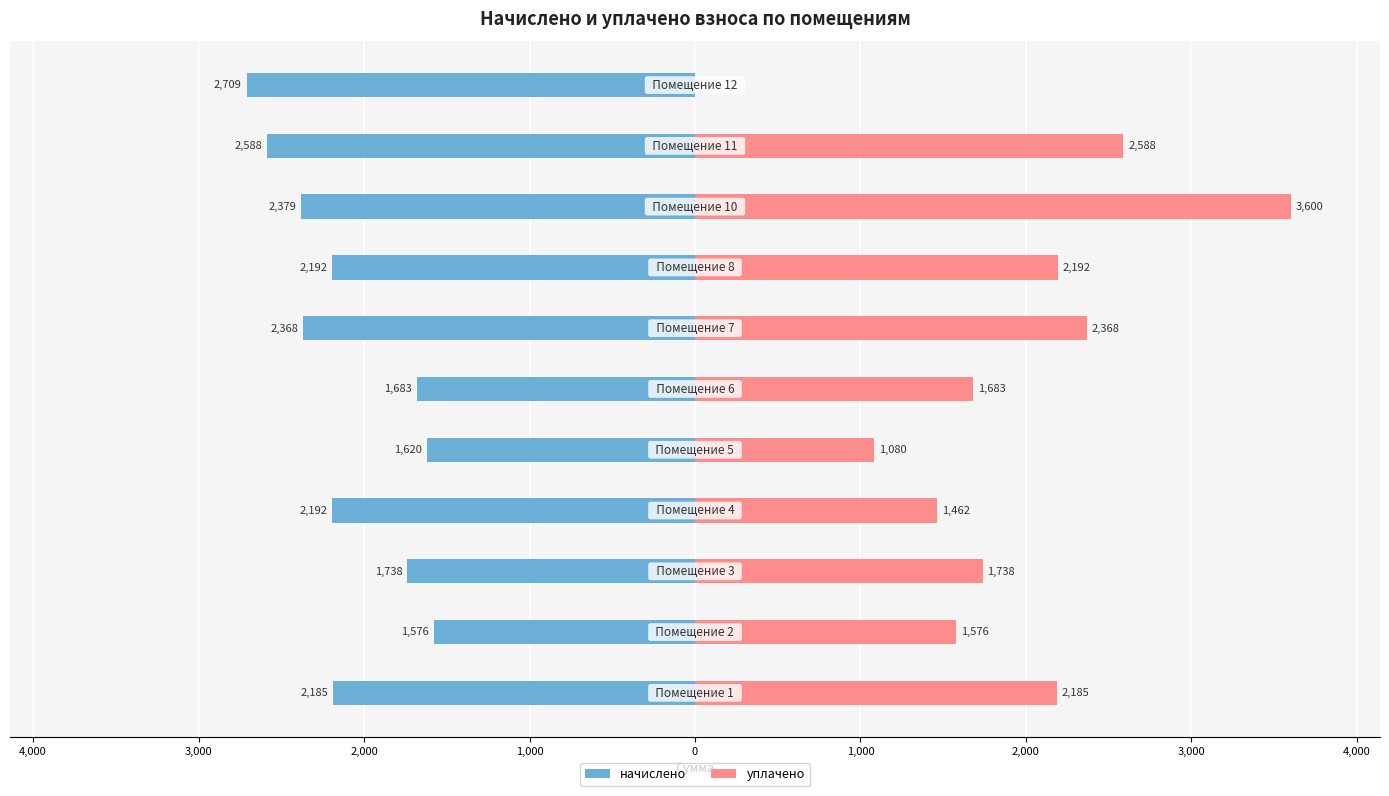

At 3,000, list the series in order from largest to smallest.

уплачено, начислено